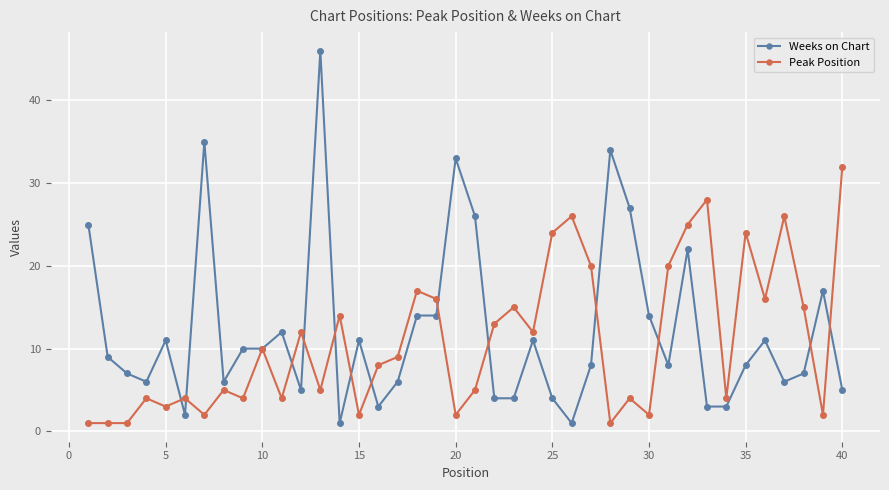

How many series are shown in this chart?

2